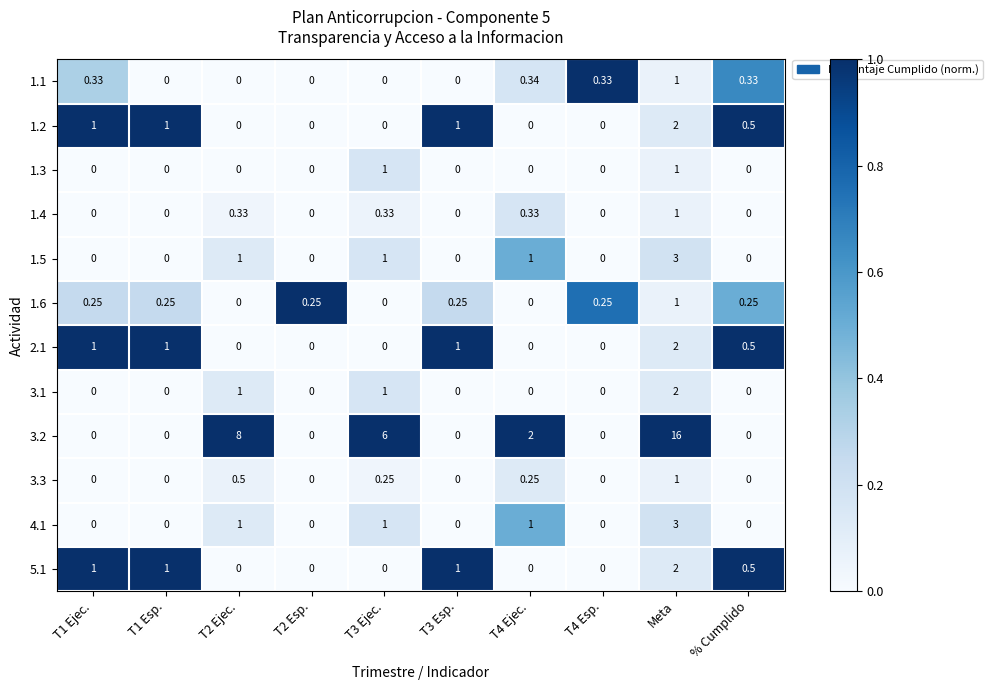

At how many categories does at least one series exceed 0?

10